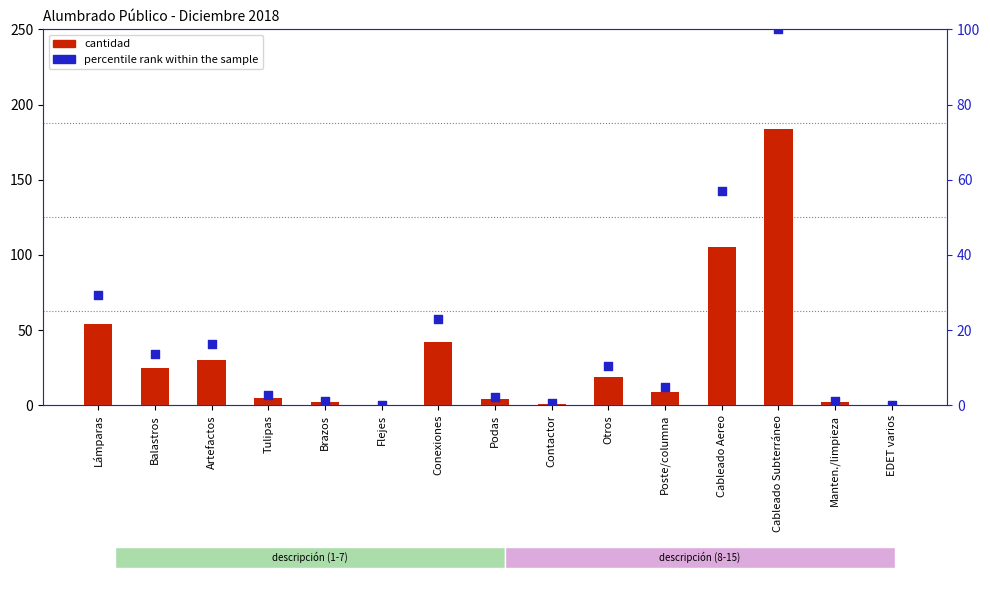

Which series reaches the minimum Y coordinate?

cantidad